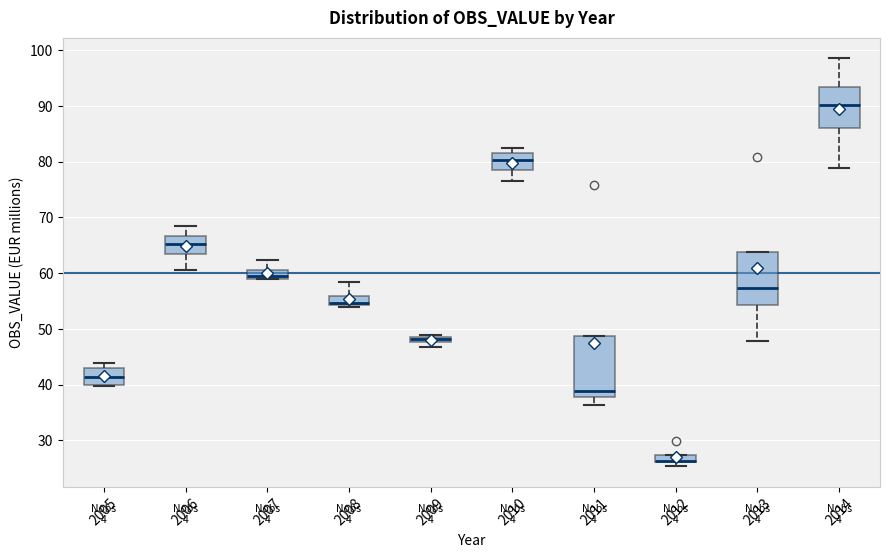

Which box's median line is the lowest?

2012